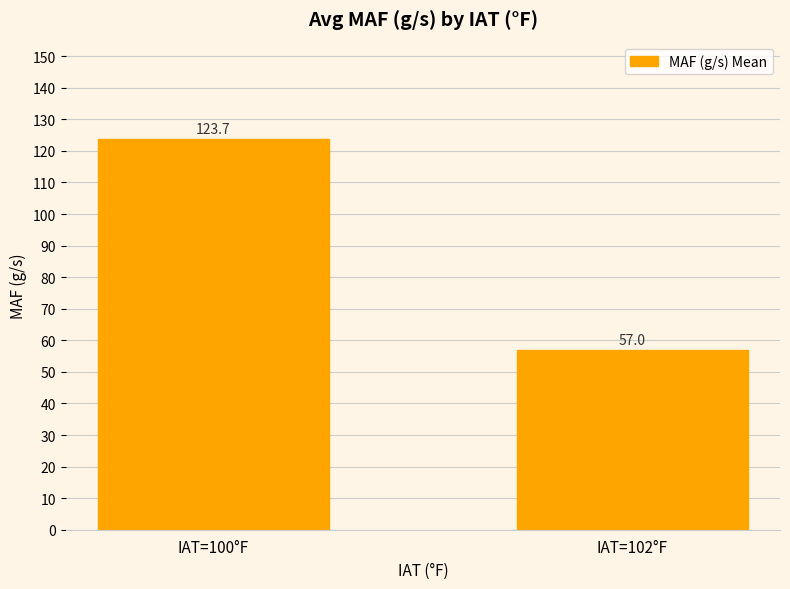

What is the average value?

90.3